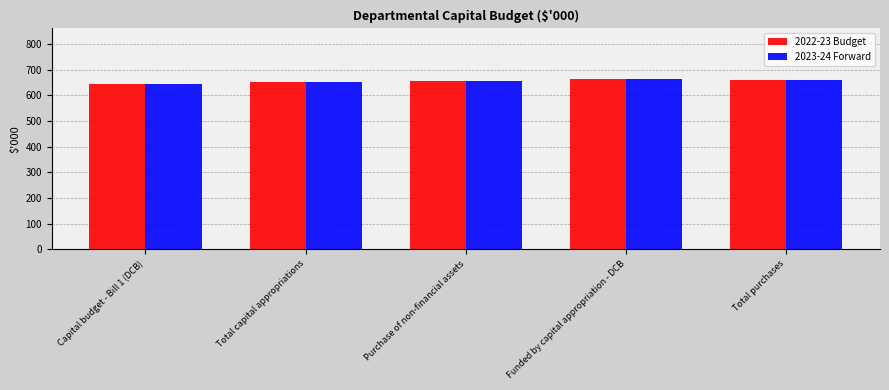

Count the number of categories in the chart.

5